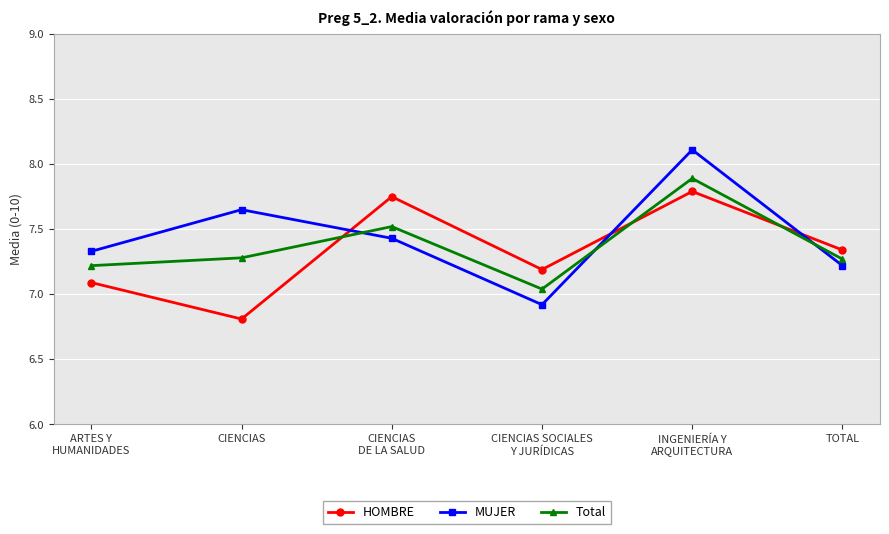

In Total, how many points are higher than both neighbors (excluding endpoints)?

2